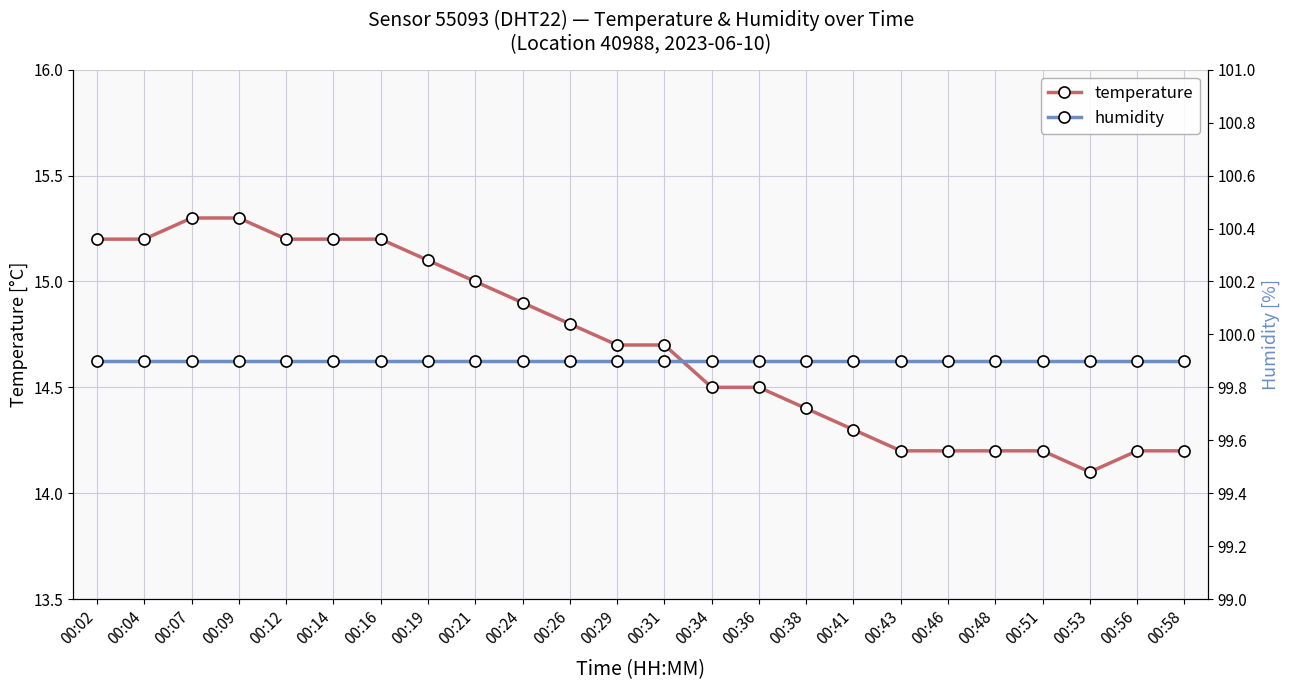

How many lines are shown in the chart?

2